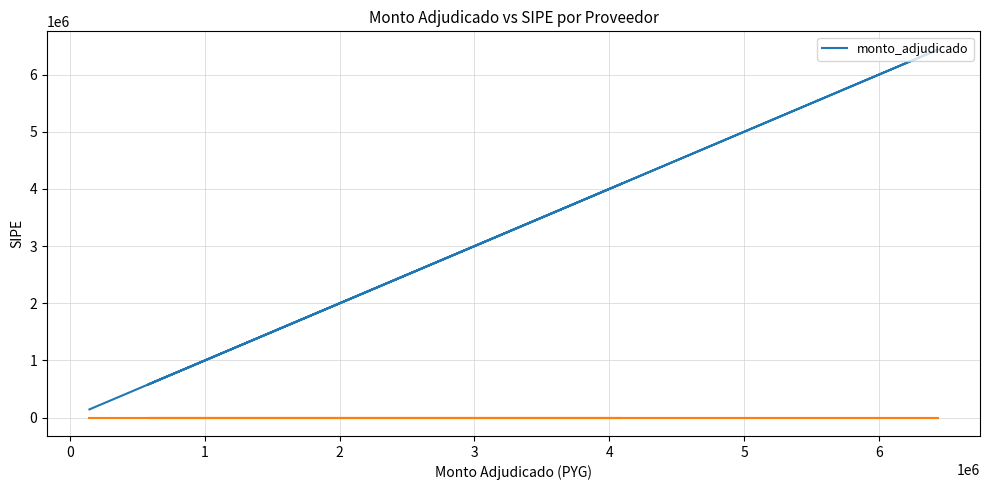

How many lines are shown in the chart?

1